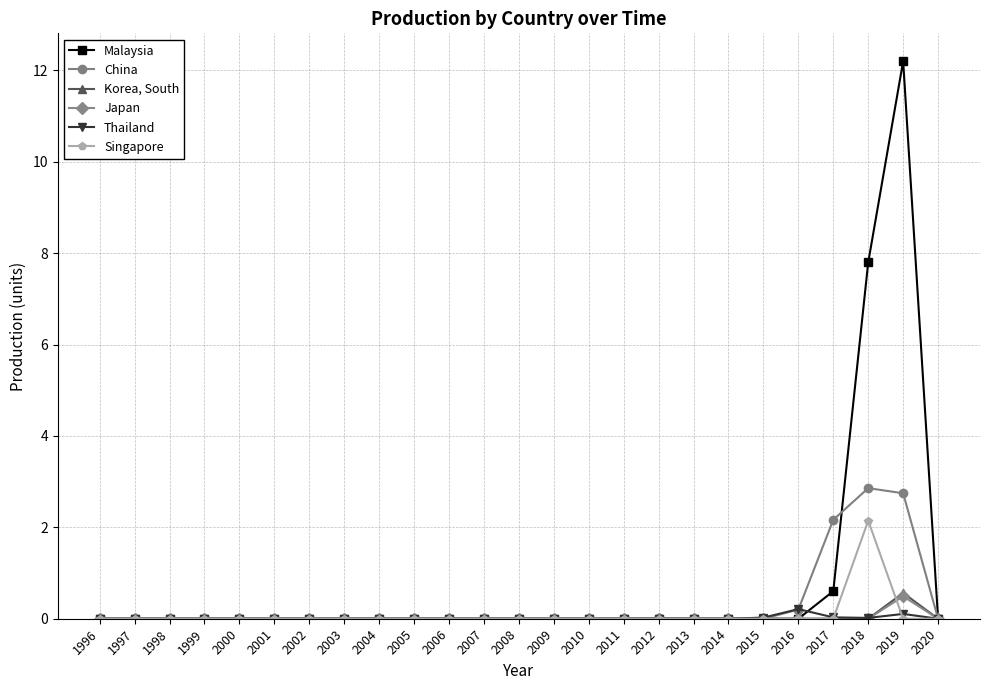

Which category has the highest value across all series?

2019